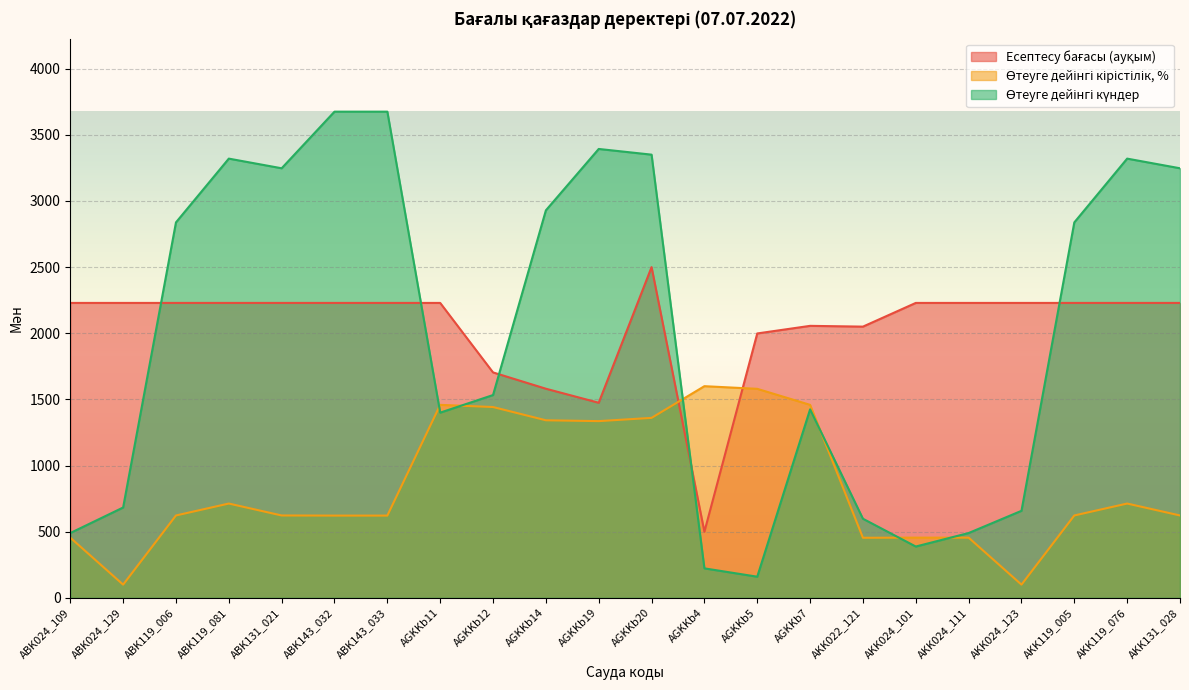

Which series has the largest total across all categories?

Есептесу бағасы